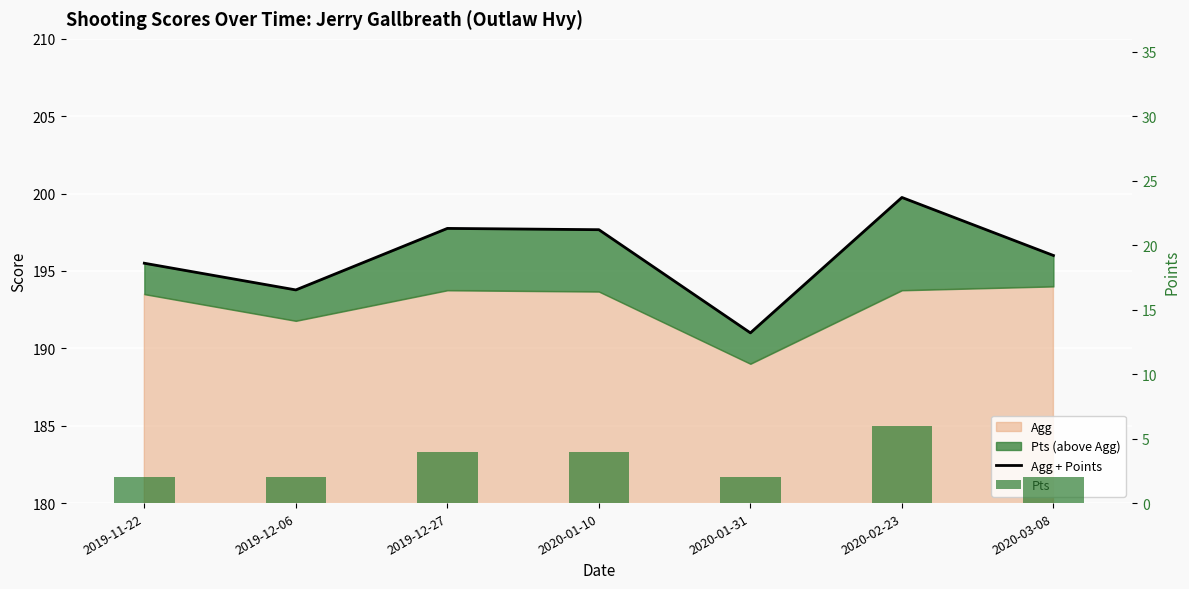

Reading right to left, transcribe all the data shown in this chart.

Agg + Points: 196.0	199.8	191.0	197.7	197.8	193.8	195.5
Pts: 2.0	6.0	2.0	4.0	4.0	2.0	2.0